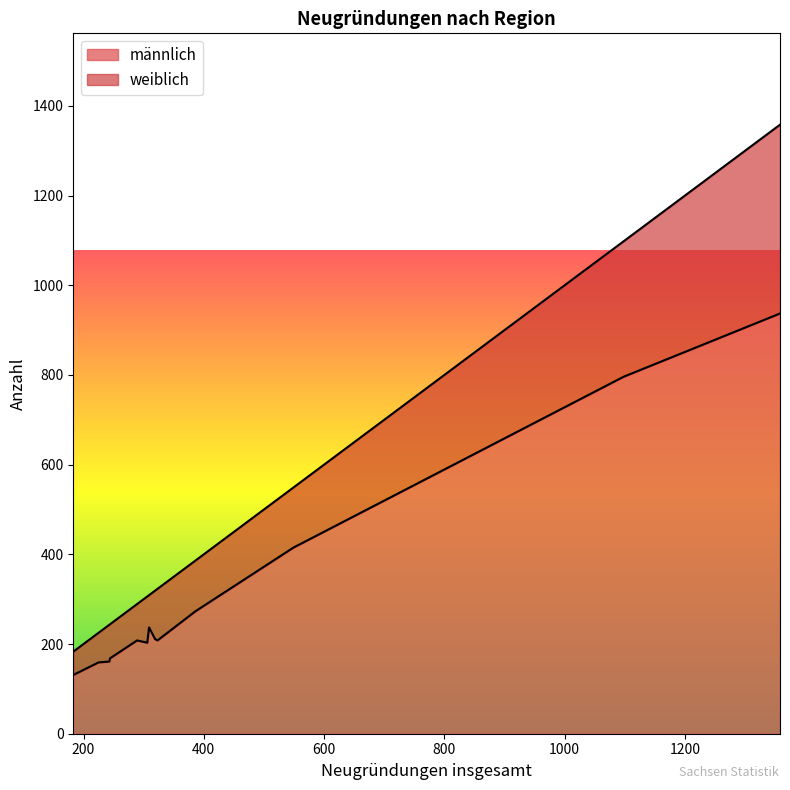

What is the lowest value of the männlich series?

131